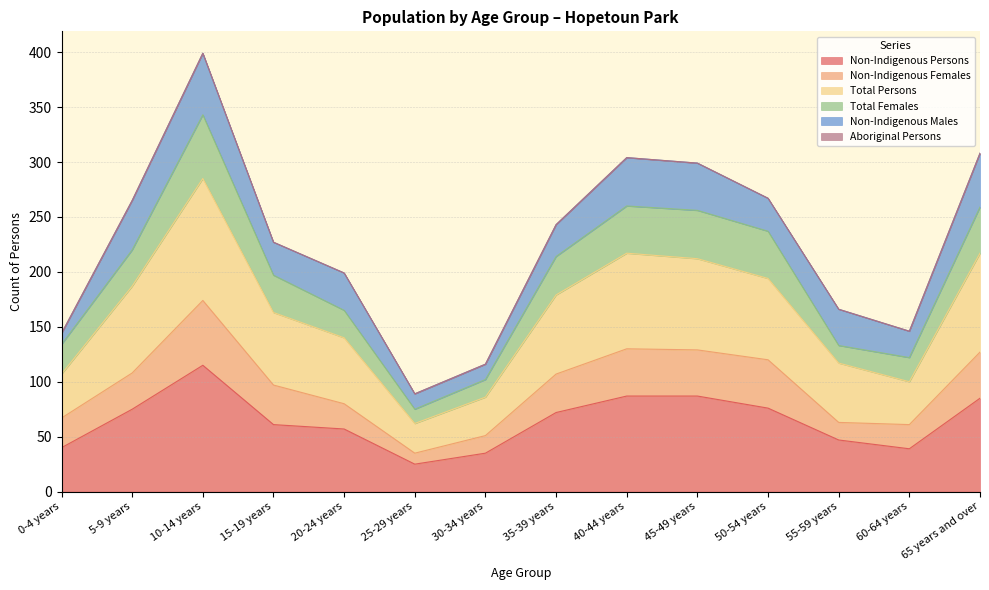

Where is the first local maximum for Non-Indigenous Persons?

10-14 years